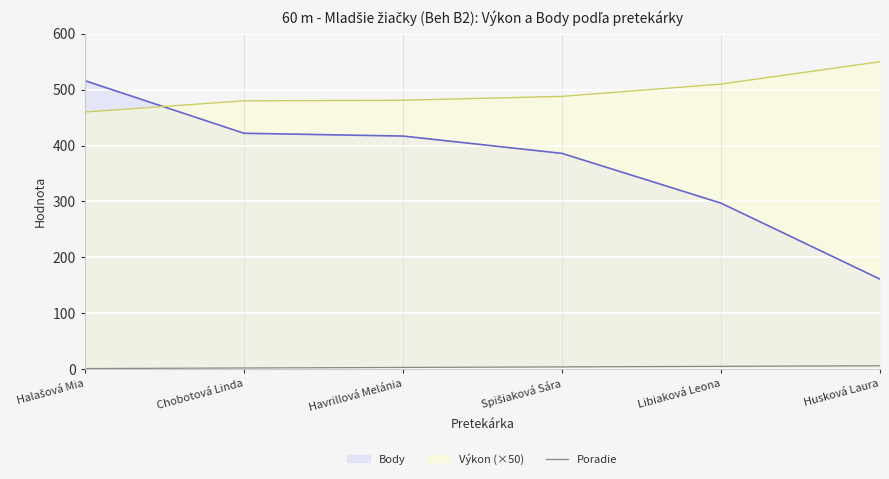

At which label is the value closest to 3?

Havrillová Melánia